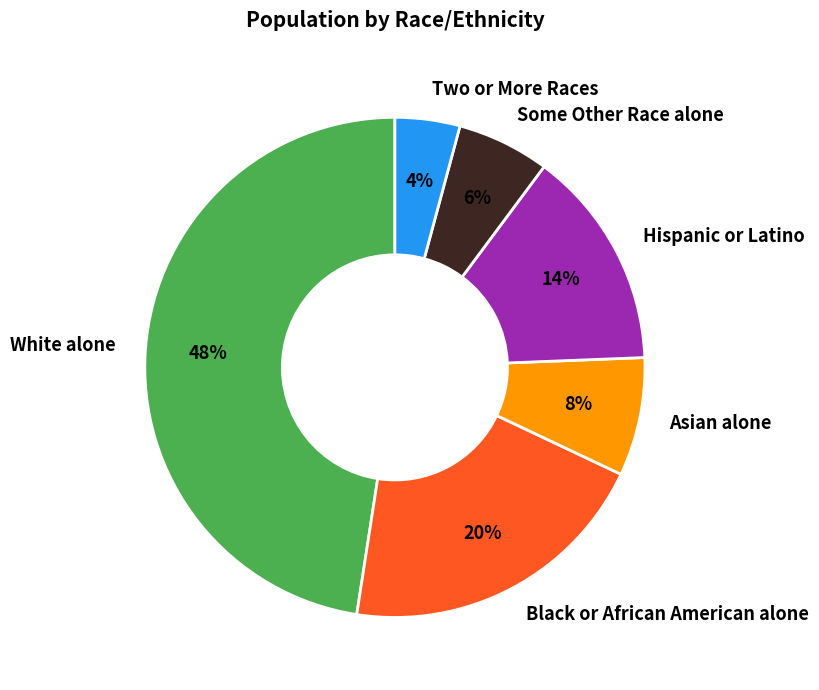

The Two or More Races slice represents 17% of the pie. True or false?

False